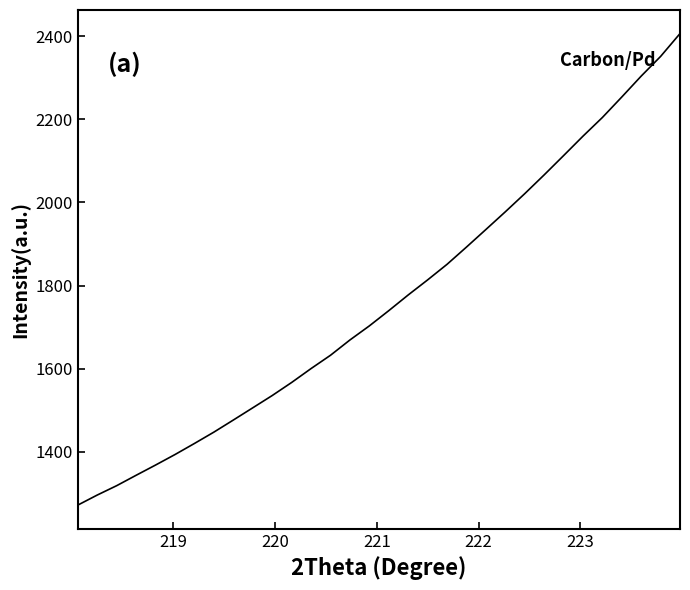

What is the difference between the maximum and minimum values?

1134.2